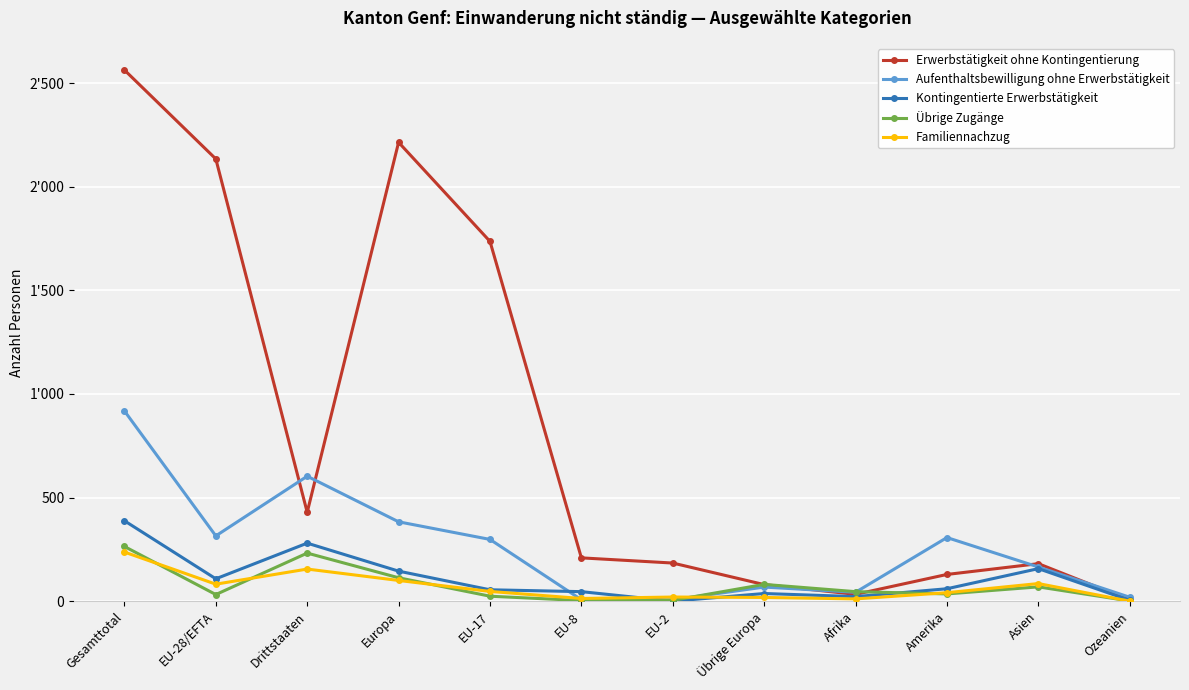

Read the Kontingentierte Erwerbstätigkeit value at EU-8, to the nearest 5.

45